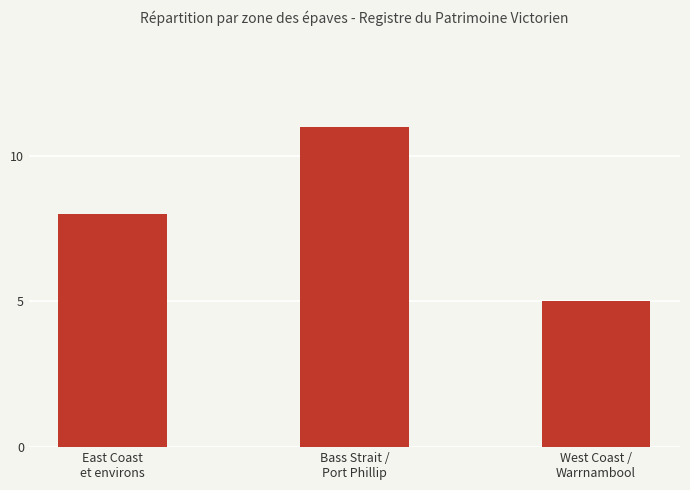

What is the difference between the second highest and minimum values?

3